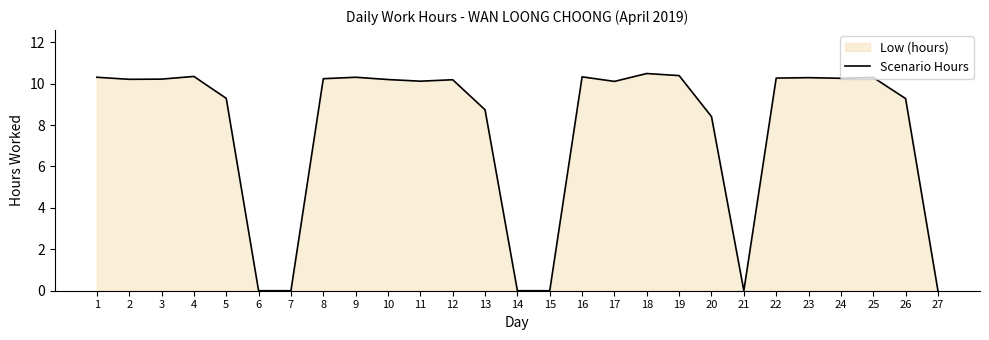

How many data points are less than 10?

10